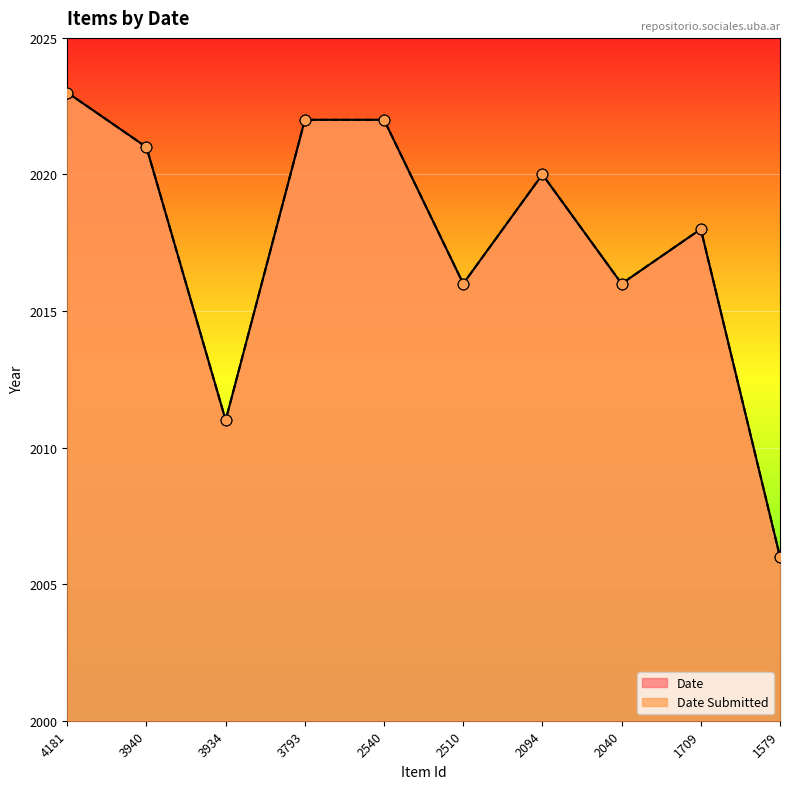

Is the value of Date at 2094 greater than the value of Date Submitted at 2094?

No